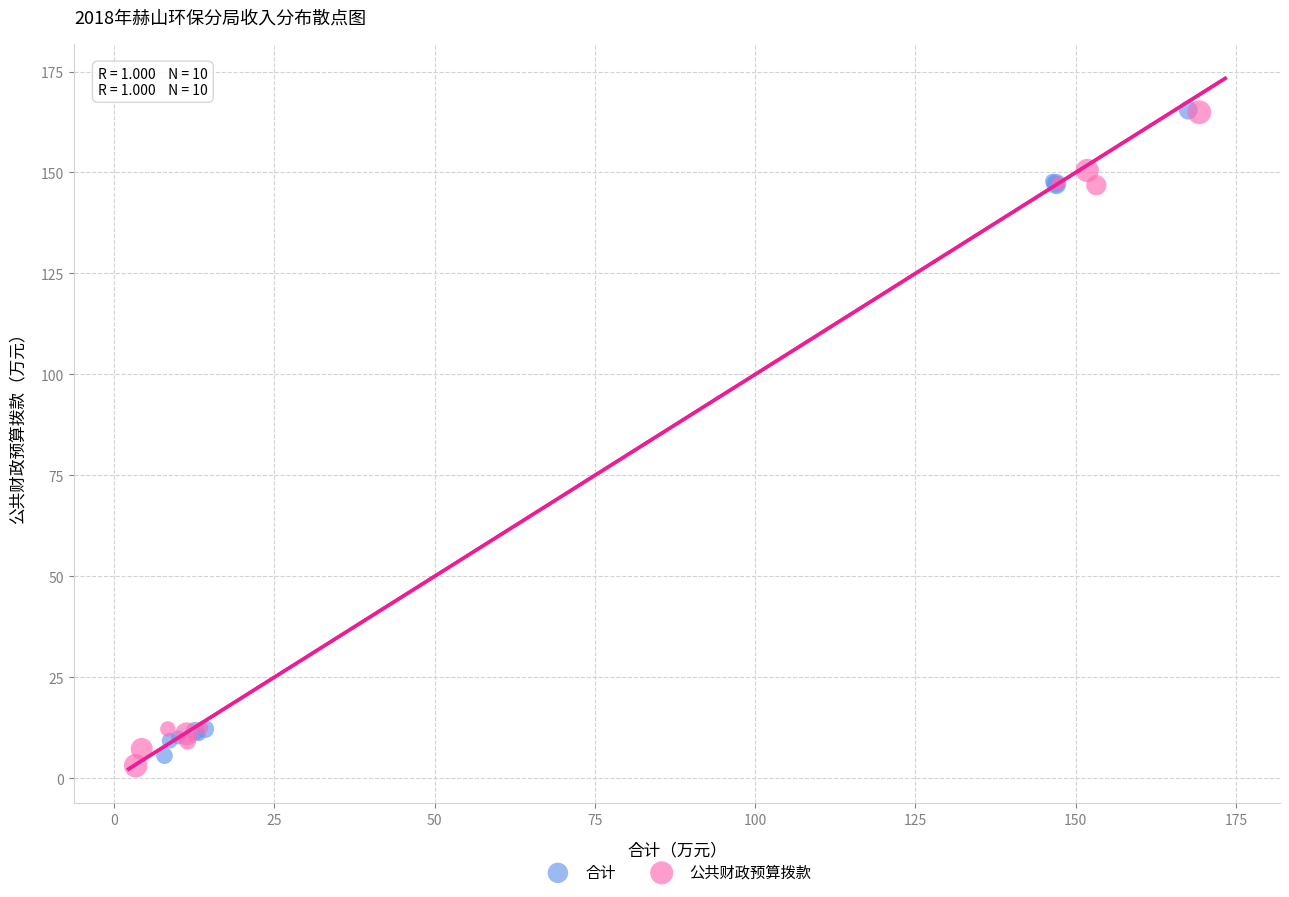

Which series has the widest spread of Y values?

公共财政预算拨款